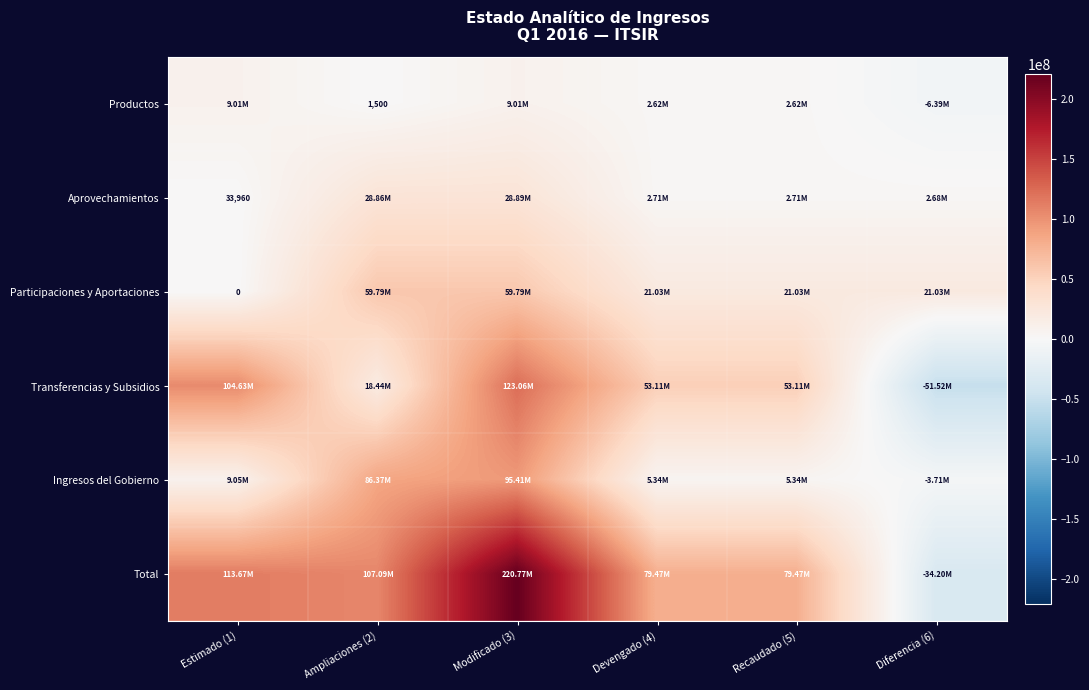

Is it true that Participaciones y Aportaciones equals 95424276.5 at Ampliaciones (2)?

False